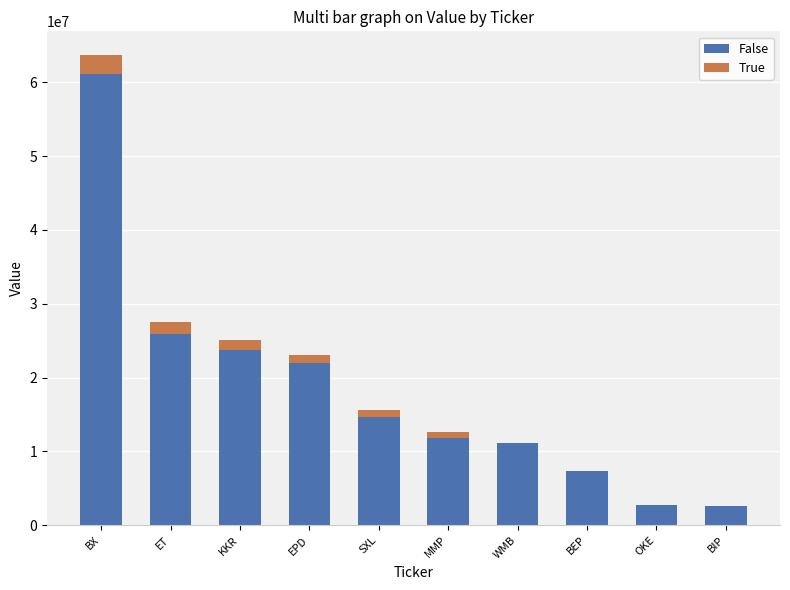

At which category is the sum across all series the highest?

BX